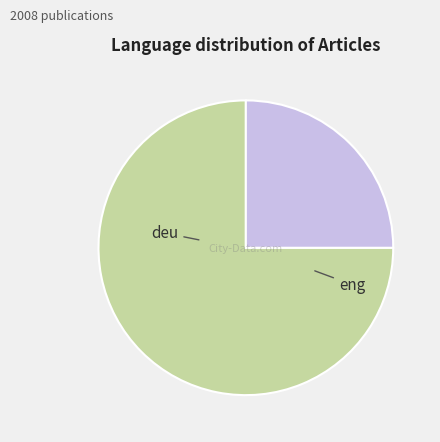

Which slice is the largest?

deu